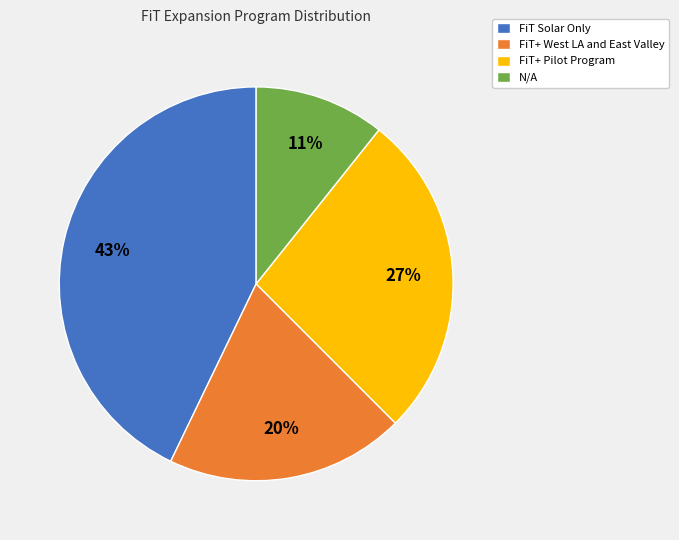

What percentage is the FiT Solar Only slice, to the nearest percent?

43%